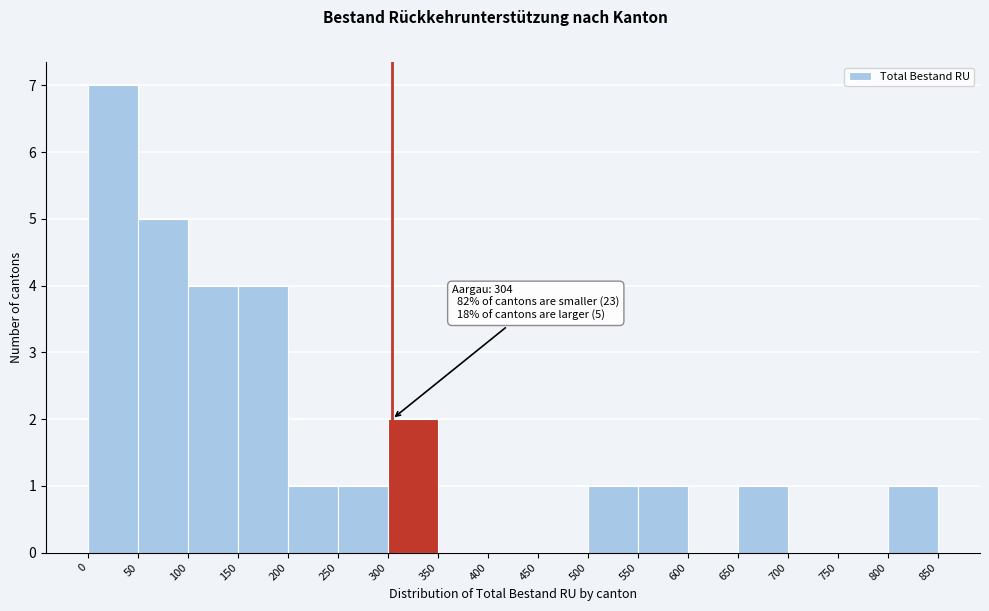

Over which range of the x-axis is the bar tallest?

0 to 50